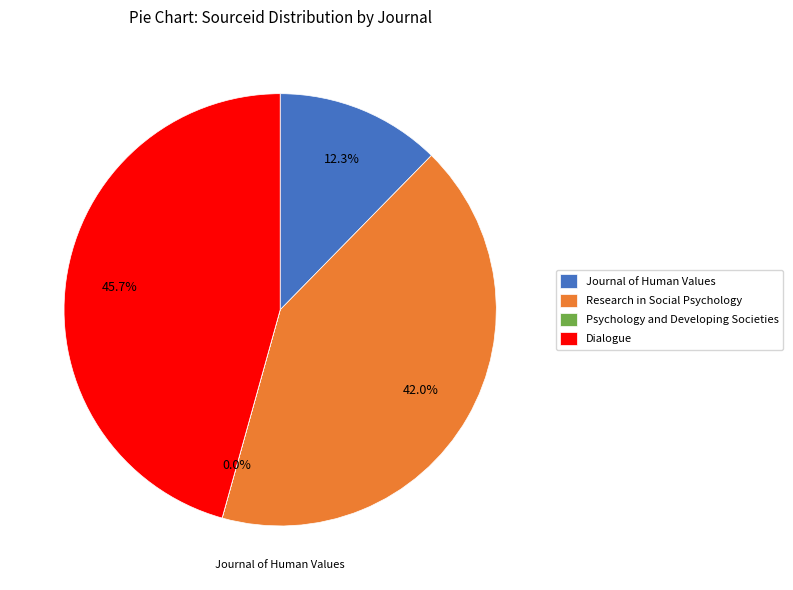

To the nearest percent, what is the difference between the largest and smallest slice percentages?

46%